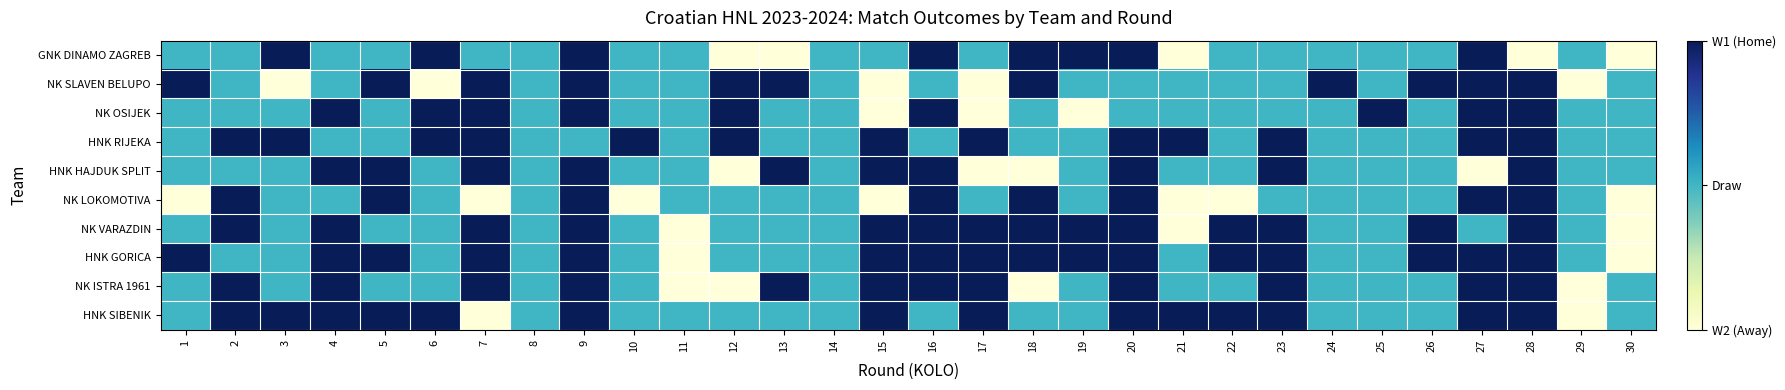

Reading right to left, what are all the values shown in this chart?

GNK DINAMO ZAGREB: 30=0	29=1	28=0	27=2	26=1	25=1	24=1	23=1	22=1	21=0	20=2	19=2	18=2	17=1	16=2	15=1	14=1	13=0	12=0	11=1	10=1	9=2	8=1	7=1	6=2	5=1	4=1	3=2	2=1	1=1
NK SLAVEN BELUPO: 30=1	29=0	28=2	27=2	26=2	25=1	24=2	23=1	22=1	21=1	20=1	19=1	18=2	17=0	16=1	15=0	14=1	13=2	12=2	11=1	10=1	9=2	8=1	7=2	6=0	5=2	4=1	3=0	2=1	1=2
NK OSIJEK: 30=1	29=1	28=2	27=2	26=1	25=2	24=1	23=1	22=1	21=1	20=1	19=0	18=1	17=0	16=2	15=0	14=1	13=1	12=2	11=1	10=1	9=2	8=1	7=2	6=2	5=1	4=2	3=1	2=1	1=1
HNK RIJEKA: 30=1	29=1	28=2	27=2	26=1	25=1	24=1	23=2	22=1	21=2	20=2	19=1	18=1	17=2	16=1	15=2	14=1	13=1	12=2	11=1	10=2	9=1	8=1	7=2	6=2	5=1	4=1	3=2	2=2	1=1
HNK HAJDUK SPLIT: 30=1	29=1	28=2	27=0	26=1	25=1	24=1	23=2	22=1	21=1	20=2	19=1	18=0	17=0	16=2	15=2	14=1	13=2	12=0	11=1	10=1	9=2	8=1	7=2	6=1	5=2	4=2	3=1	2=1	1=1
NK LOKOMOTIVA: 30=0	29=1	28=2	27=2	26=1	25=1	24=1	23=1	22=0	21=0	20=2	19=1	18=2	17=1	16=2	15=0	14=1	13=1	12=1	11=1	10=0	9=2	8=1	7=0	6=1	5=2	4=1	3=1	2=2	1=0
NK VARAZDIN: 30=0	29=1	28=2	27=1	26=2	25=1	24=1	23=2	22=2	21=0	20=2	19=2	18=2	17=2	16=2	15=2	14=1	13=1	12=1	11=0	10=1	9=2	8=1	7=2	6=1	5=1	4=2	3=1	2=2	1=1
HNK GORICA: 30=0	29=1	28=2	27=2	26=2	25=1	24=1	23=2	22=2	21=1	20=2	19=2	18=2	17=2	16=2	15=2	14=1	13=1	12=1	11=0	10=1	9=2	8=1	7=2	6=1	5=2	4=2	3=1	2=1	1=2
NK ISTRA 1961: 30=1	29=0	28=2	27=2	26=1	25=1	24=1	23=2	22=1	21=1	20=2	19=1	18=0	17=2	16=2	15=2	14=1	13=2	12=0	11=0	10=1	9=2	8=1	7=2	6=1	5=1	4=2	3=1	2=2	1=1
HNK SIBENIK: 30=1	29=0	28=2	27=2	26=1	25=1	24=1	23=2	22=2	21=2	20=2	19=1	18=1	17=2	16=1	15=2	14=1	13=1	12=1	11=1	10=1	9=2	8=1	7=0	6=2	5=2	4=2	3=2	2=2	1=1